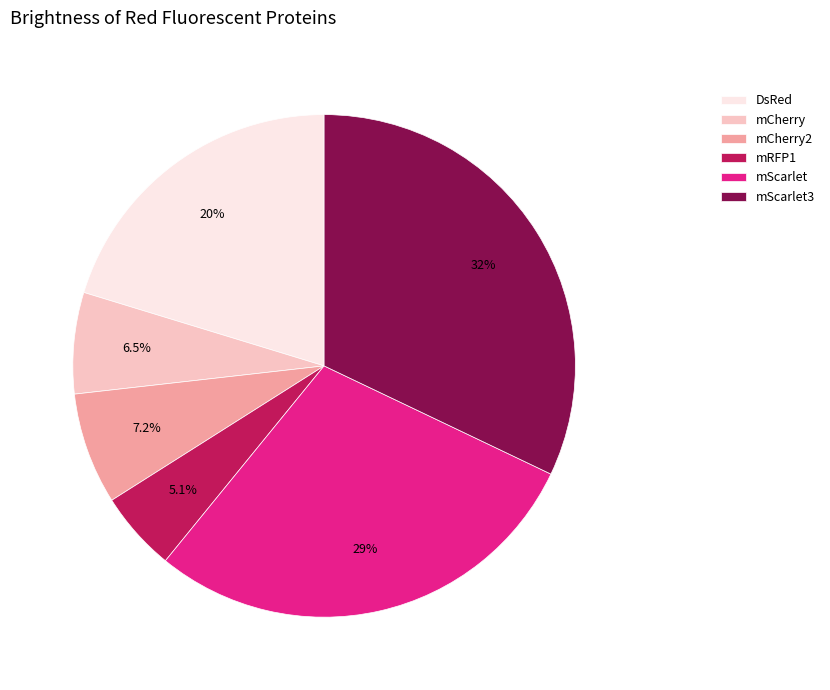

Does mRFP1 represent more than half of the total?

No